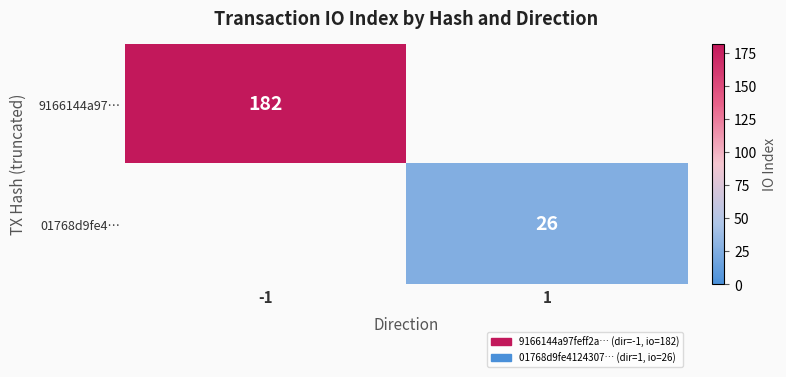

At how many categories does at least one series exceed 159?

1